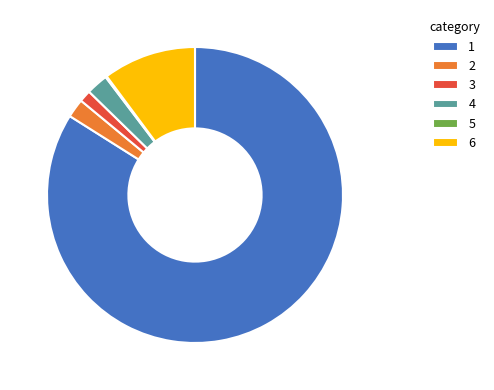

Is there a majority slice in this chart?

Yes